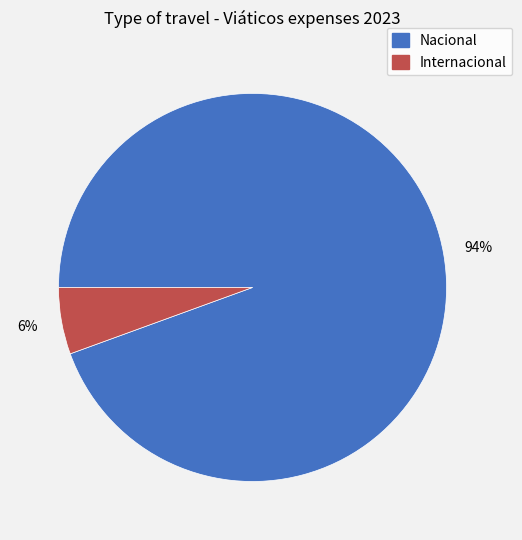

Which slice is the smallest?

Internacional